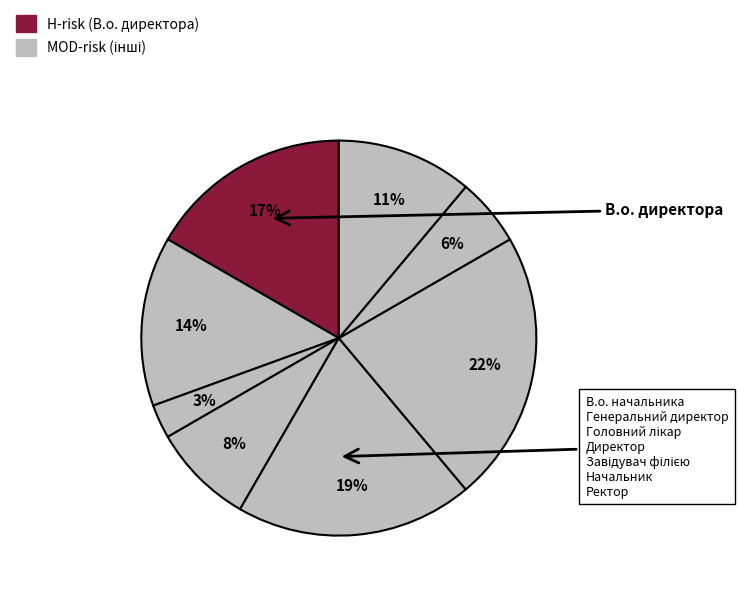

How many segments does this pie chart have?

8